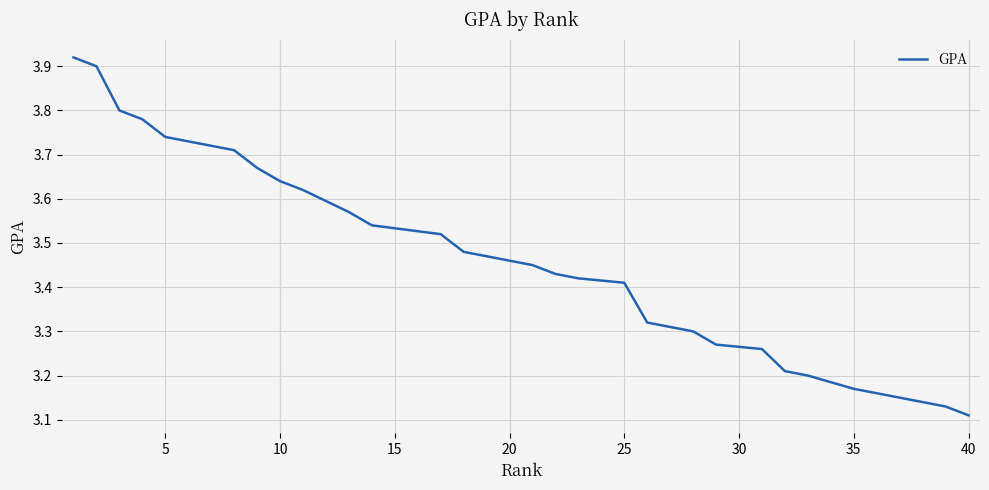

Reading right to left, transcribe all the data shown in this chart.

3.1	3.1	3.1	3.2	3.2	3.2	3.2	3.2	3.2	3.3	3.3	3.3	3.3	3.3	3.3	3.4	3.4	3.4	3.4	3.5	3.5	3.5	3.5	3.5	3.5	3.5	3.5	3.6	3.6	3.6	3.6	3.7	3.7	3.7	3.7	3.7	3.8	3.8	3.9	3.9